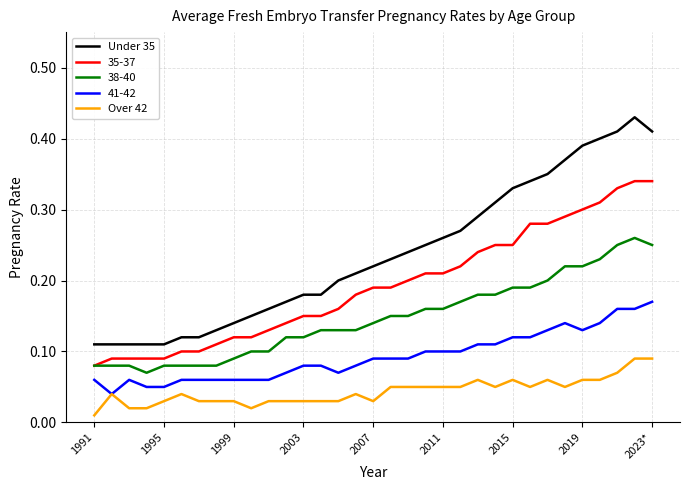

Which series has the largest total across all categories?

Under 35